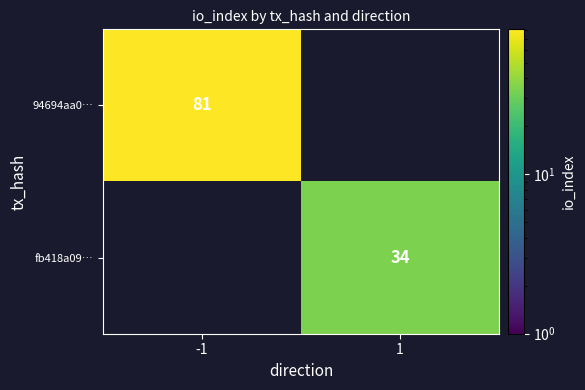

Is the value of 94694aa0… at -1 greater than the value of fb418a09… at 1?

Yes